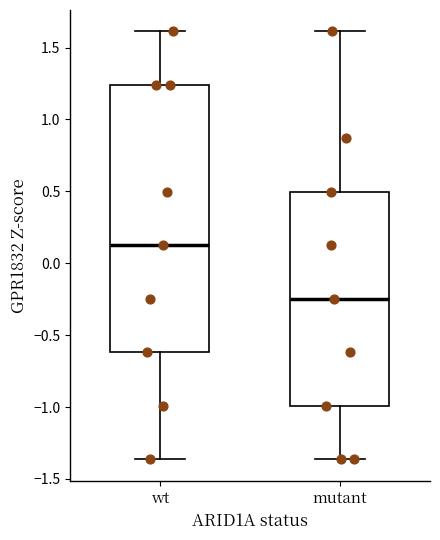

Reading left to right, read every box against the y-axis: the position of its median line, the range the box covers, and the ends of its whiskers. The values are not printed on the chart, so give them approximately, as read against the axis.

wt: median 0.10, box -0.60 to 1.25, whiskers -1.35 to 1.60
mutant: median -0.25, box -1.00 to 0.50, whiskers -1.35 to 1.60